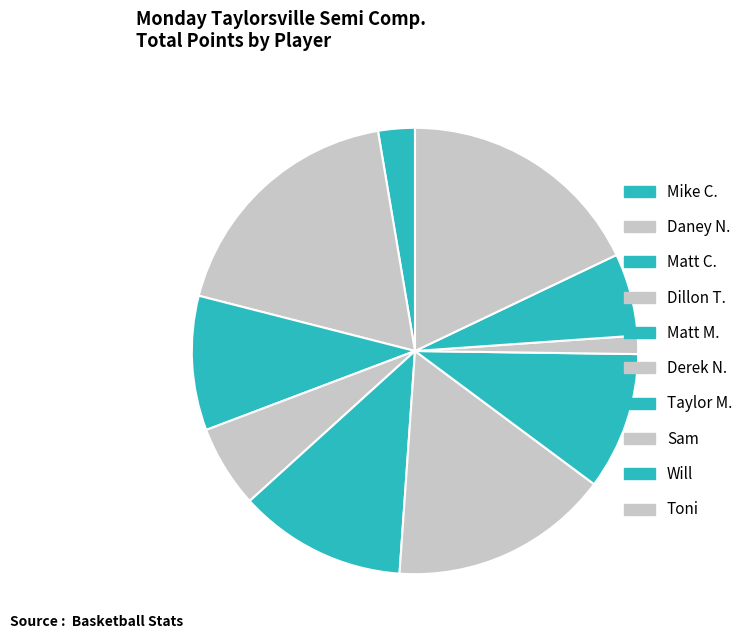

What is the change in value from Matt C. to Will?

-17